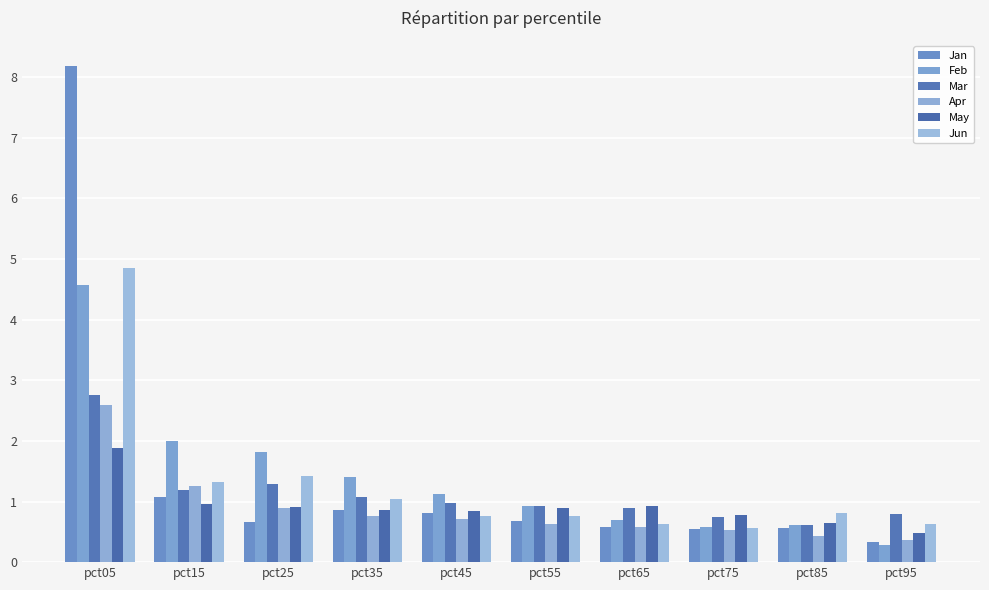

Where is Jun nearest to the value 2?

pct25